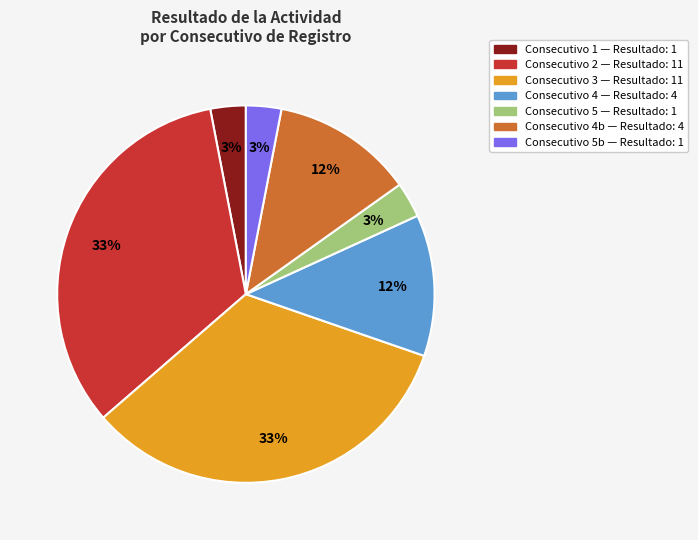

To the nearest percent, what is the difference between the largest and smallest slice percentages?

30%